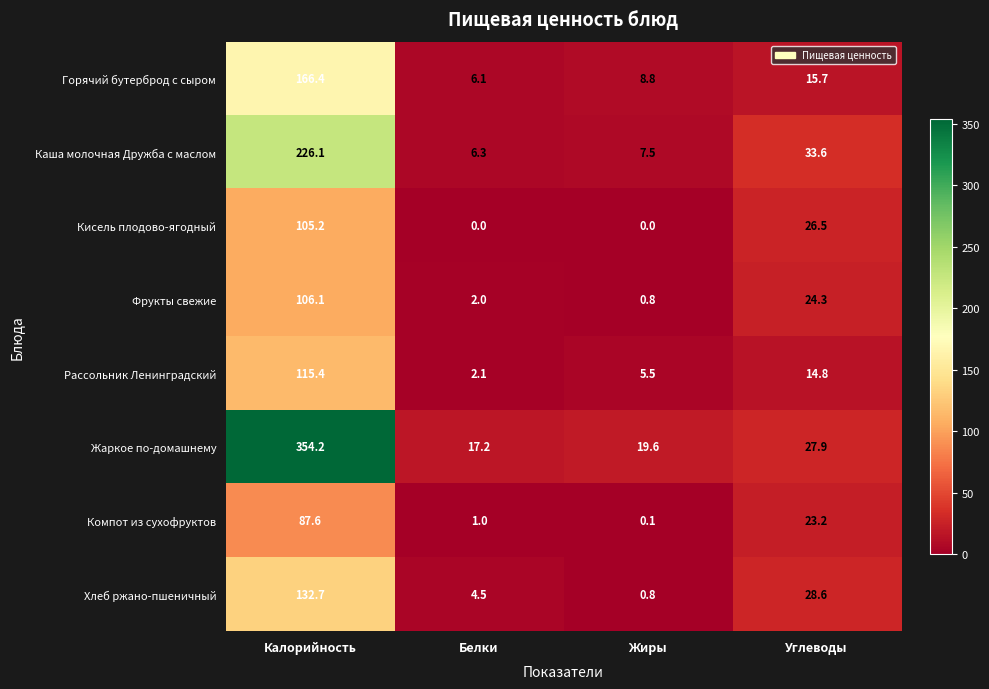

At which category is the sum across all series the highest?

Калорийность